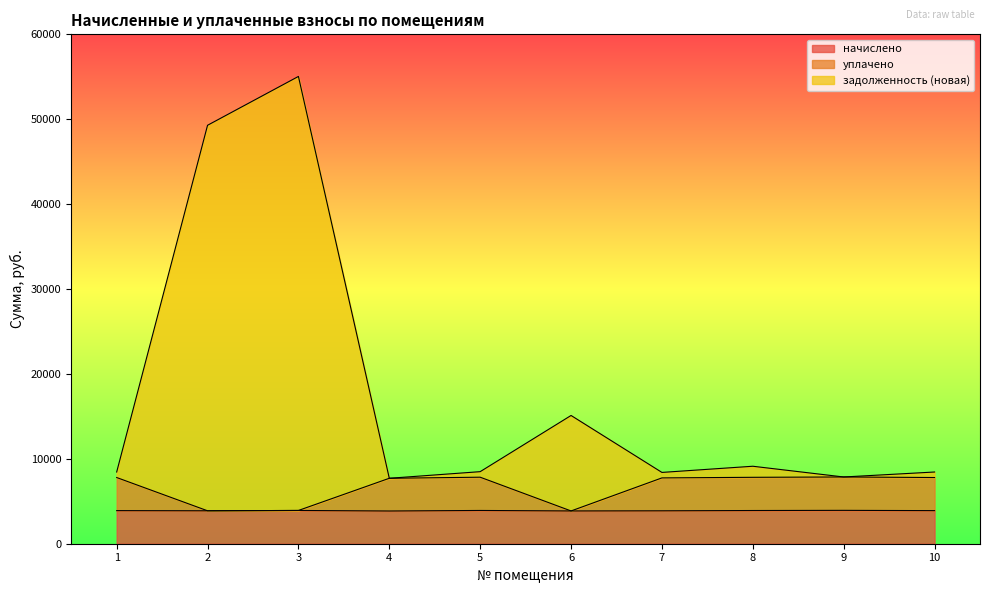

True or false: задолженность (новая) and начислено intersect in this chart.

False